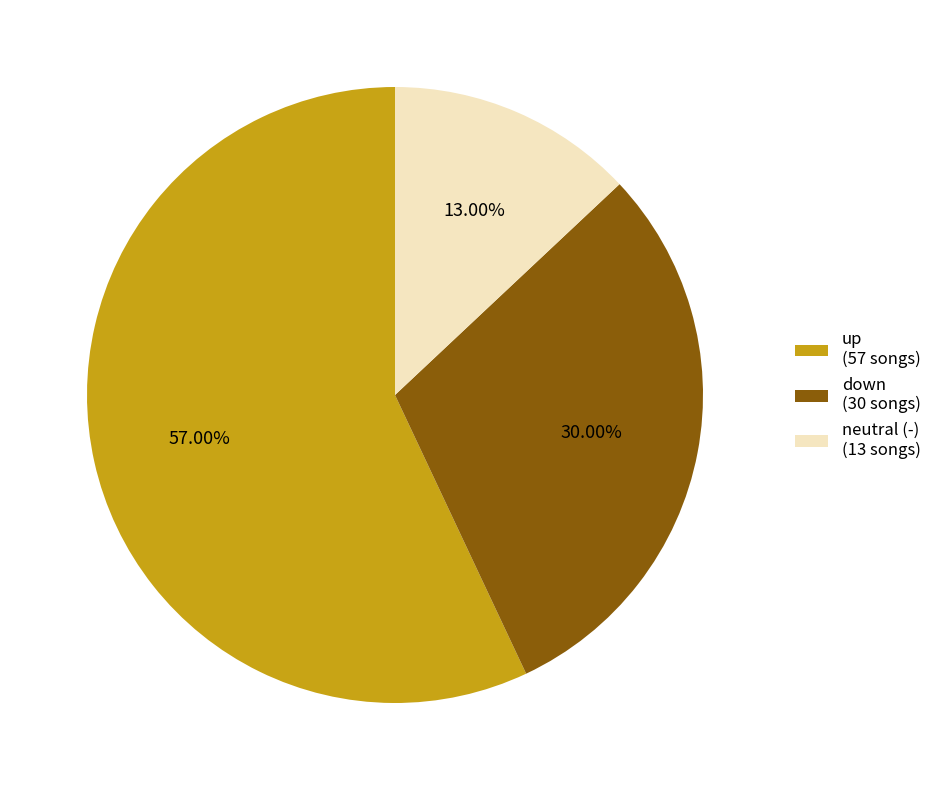

Count the number of slices in the pie.

3